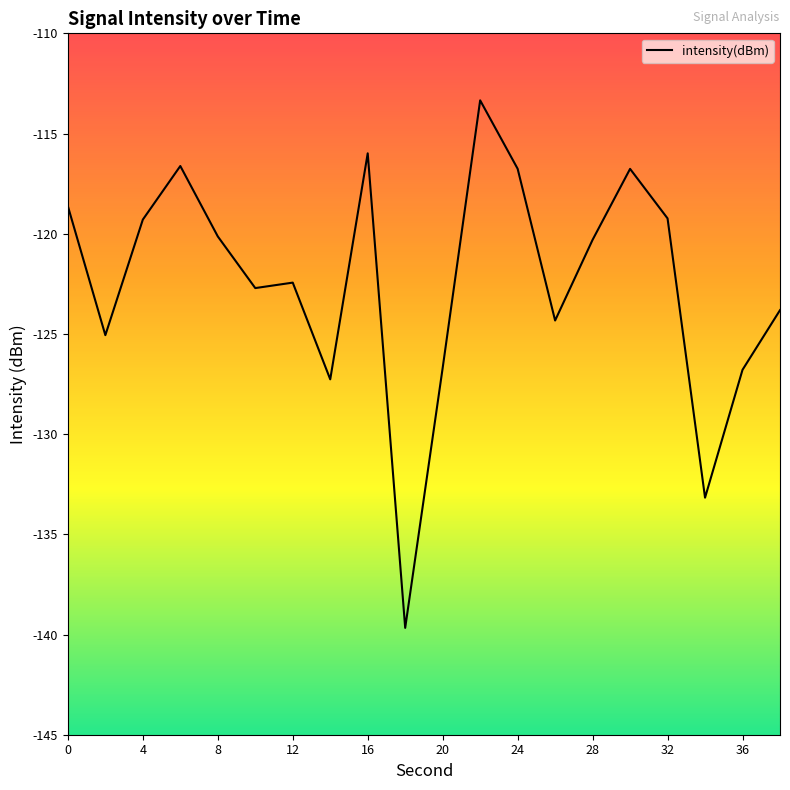

What is the maximum value shown in the chart?

-113.3